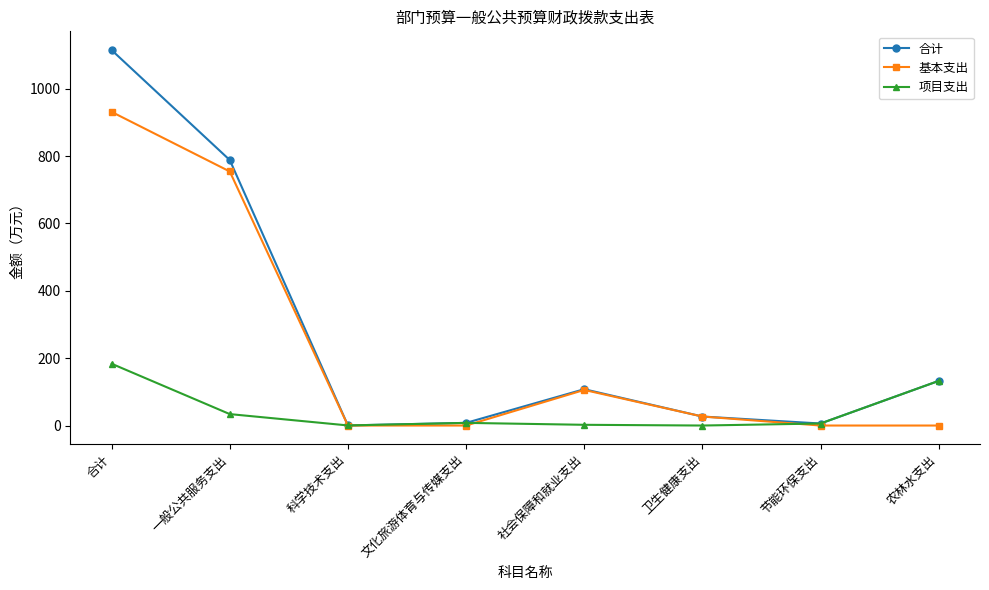

What are all the series names shown in the legend?

合计, 基本支出, 项目支出